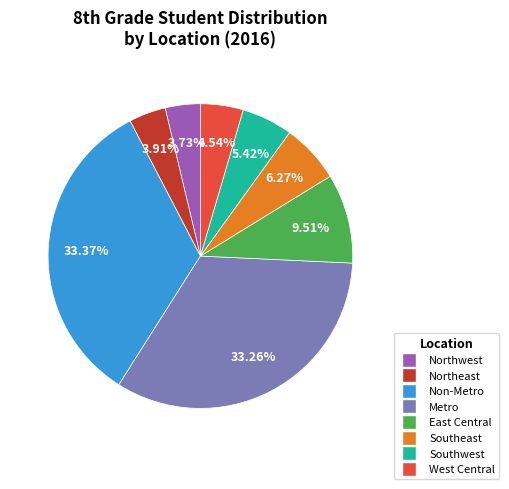

Do Southeast and Metro together represent more than half of the pie?

No